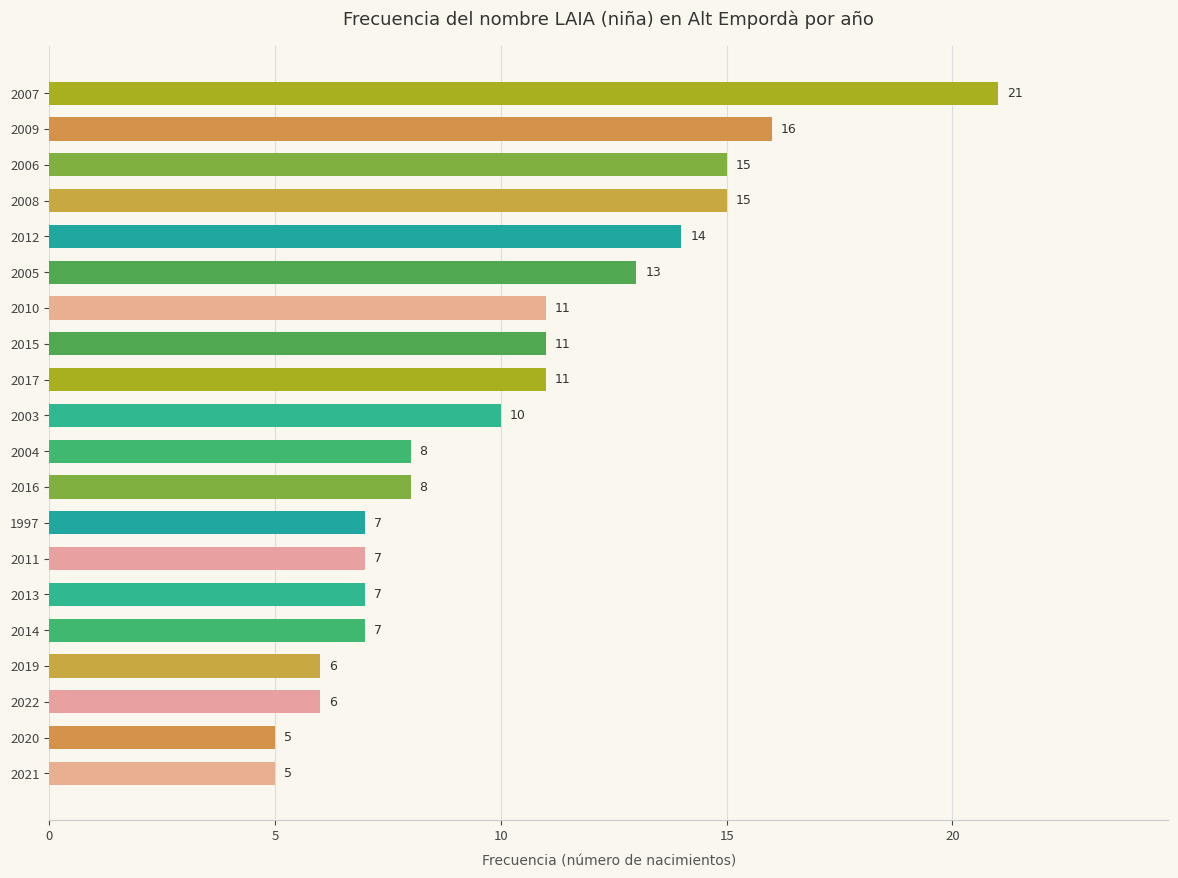

What is the greatest value displayed?

21